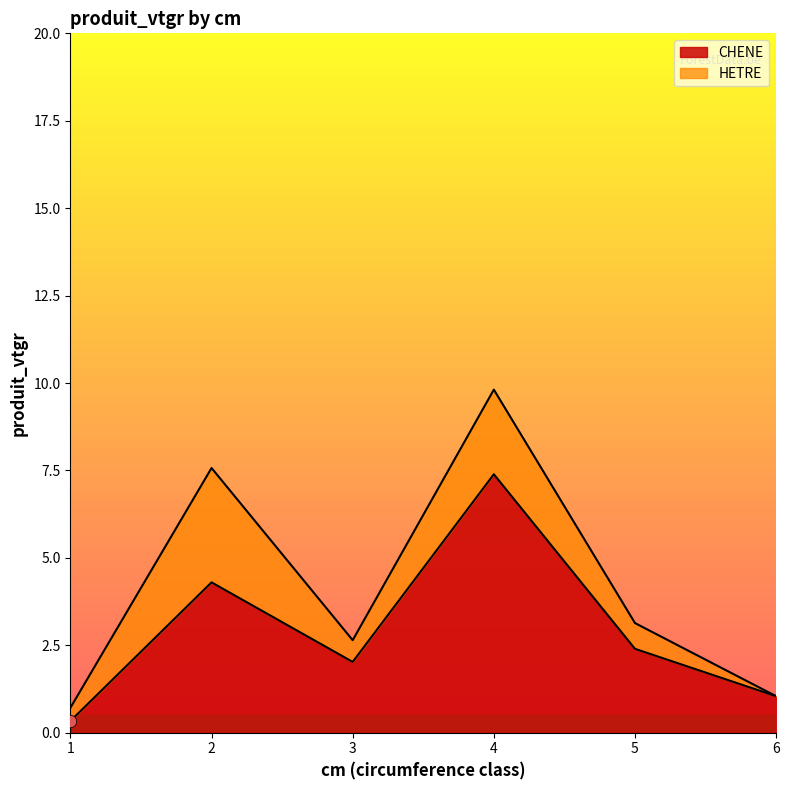

What is the ratio of the value at 4 to the value at 2?

1.7